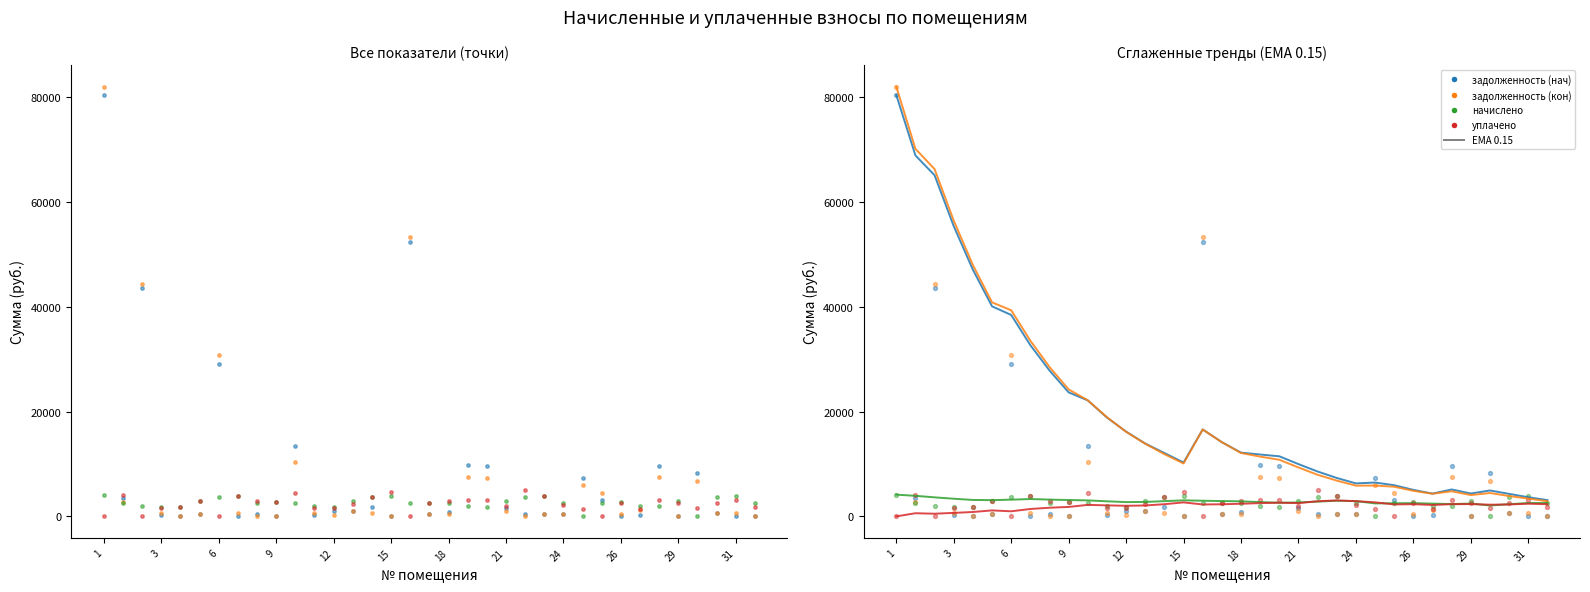

Which series has the widest spread of Y values?

задолженность (кон)